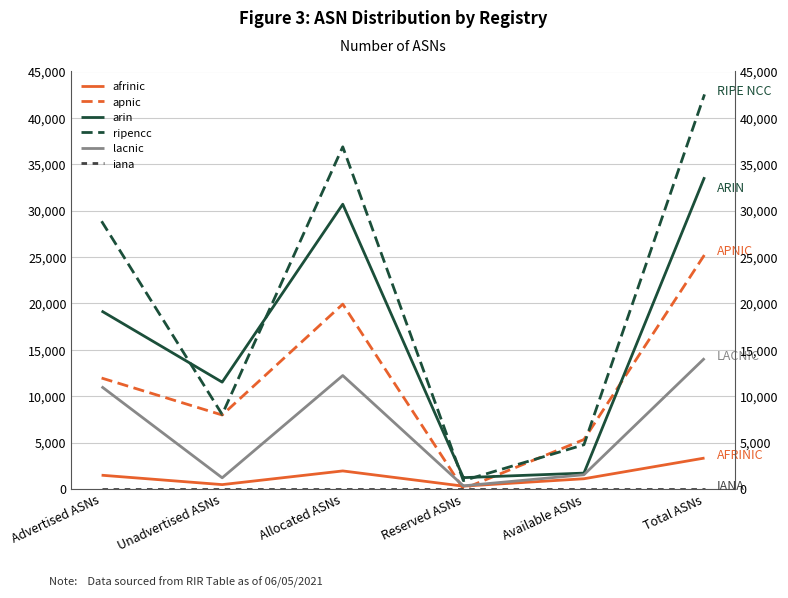

Is this an area chart (filled region under the line)?

No